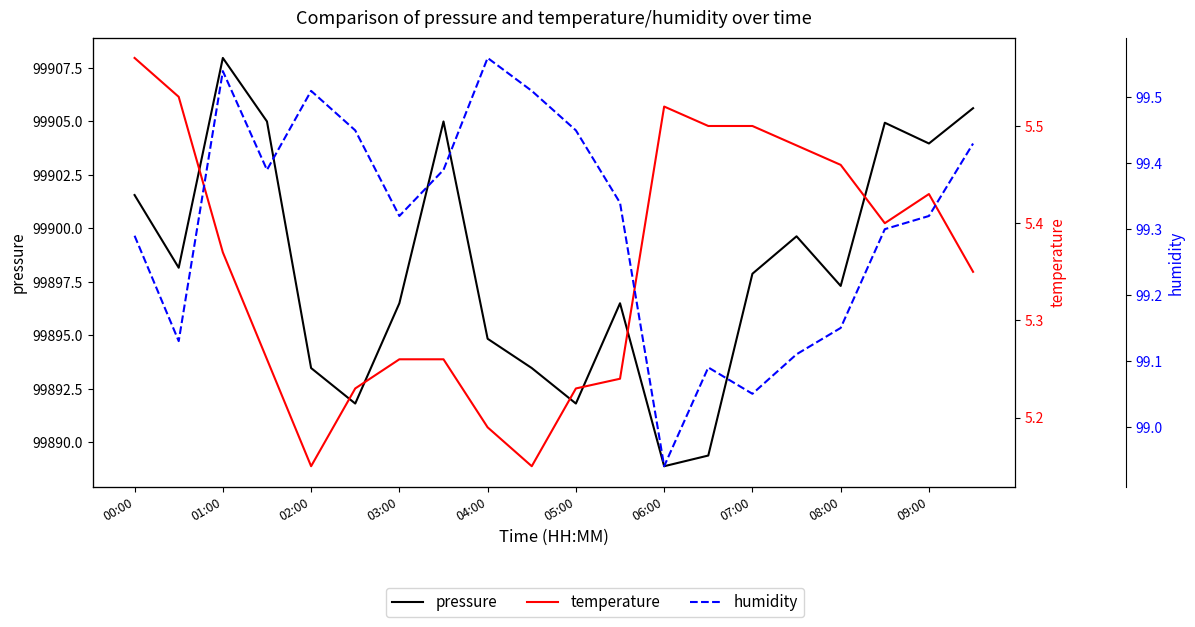

Which has a higher value, 12 or 19?

19